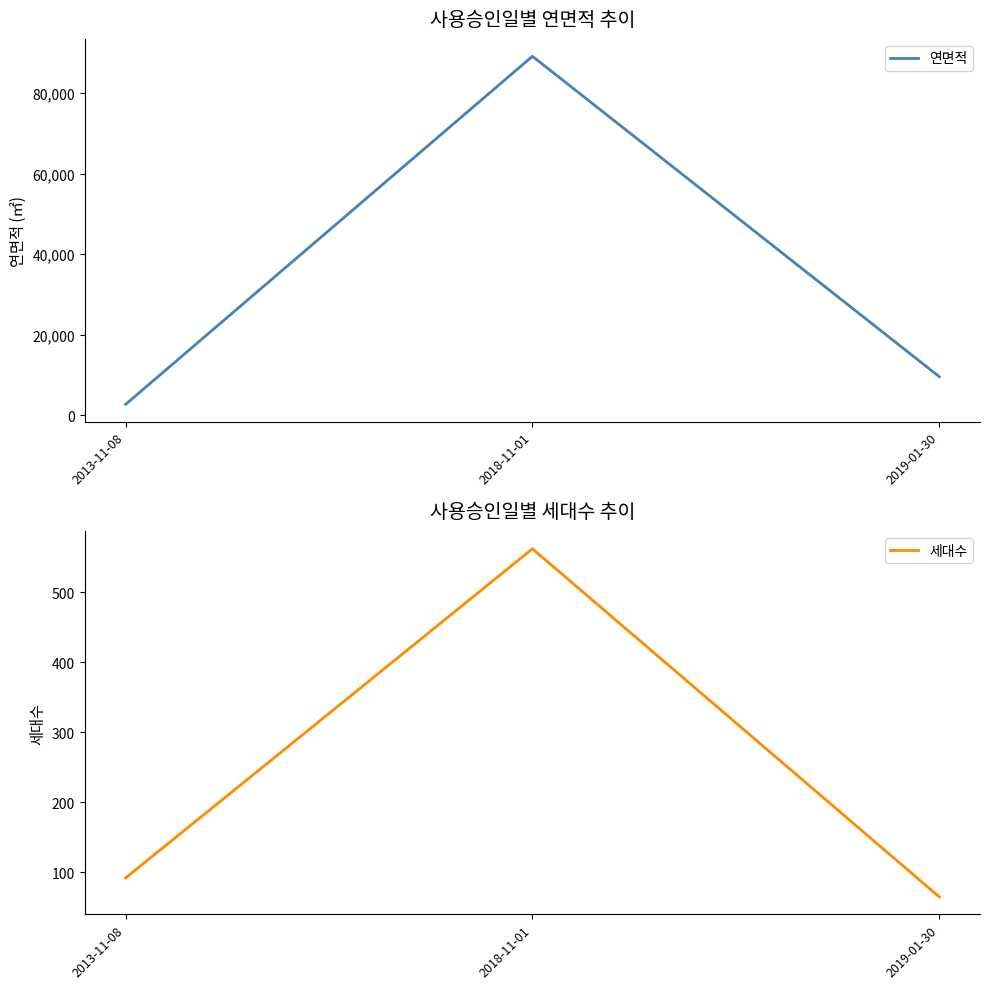

What is the label of the 2nd point from the left?

2018-11-01